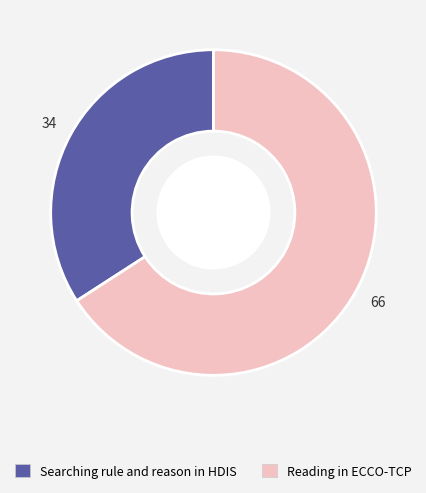

The Searching rule and reason in HDIS slice represents 34% of the pie. True or false?

True